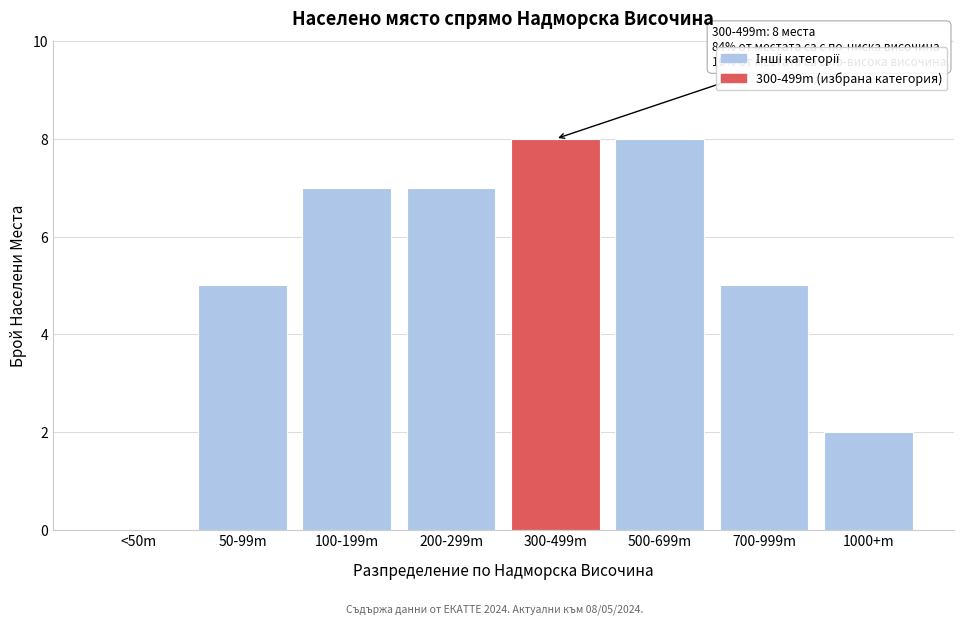

Reading left to right, extract all data points from this chart.

<50m=0	50-99m=5	100-199m=7	200-299m=7	300-499m=8	500-699m=8	700-999m=5	1000+m=2